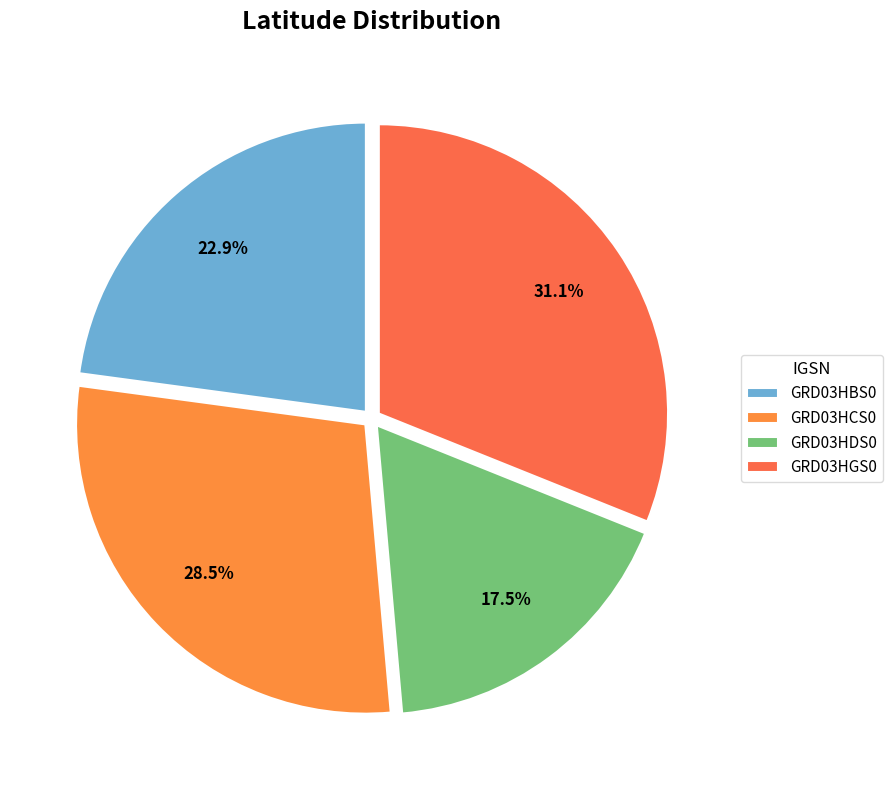

Count the number of slices in the pie.

4